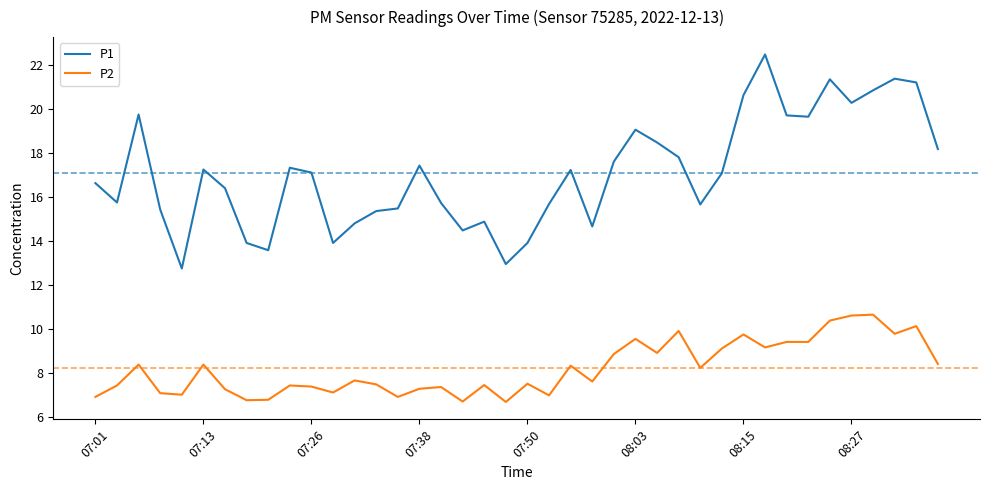

List the series in order of their peak value, lowest first.

P2, P1